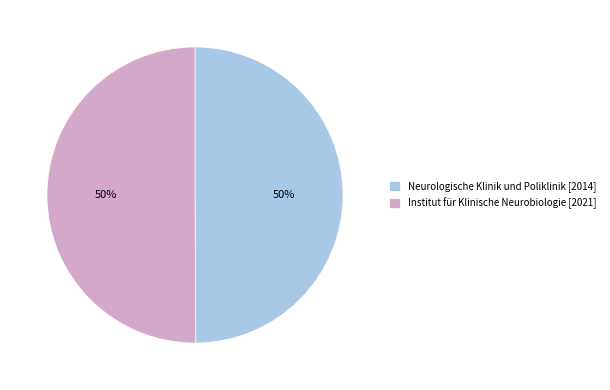

The Institut für Klinische Neurobiologie [2021] slice represents 50% of the pie. True or false?

True